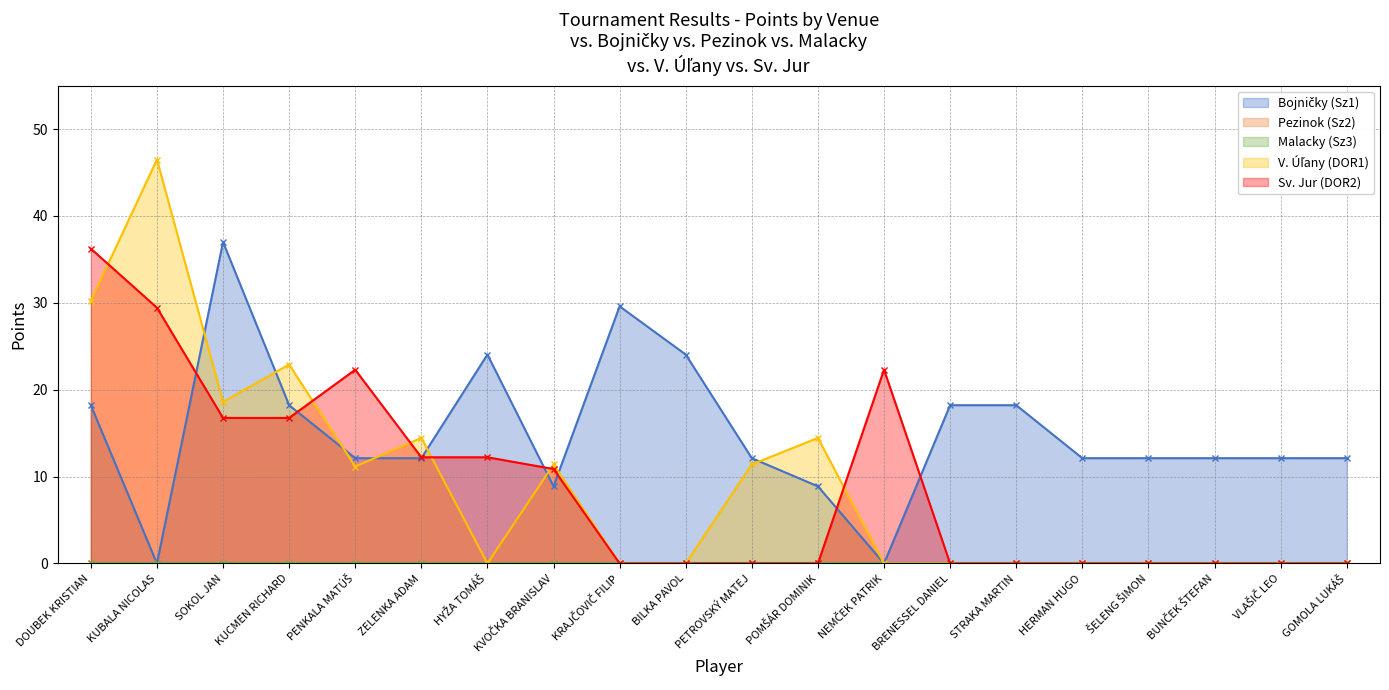

The value of Sv. Jur (DOR2) at KUBALA NICOLAS is 8.1. True or false?

False